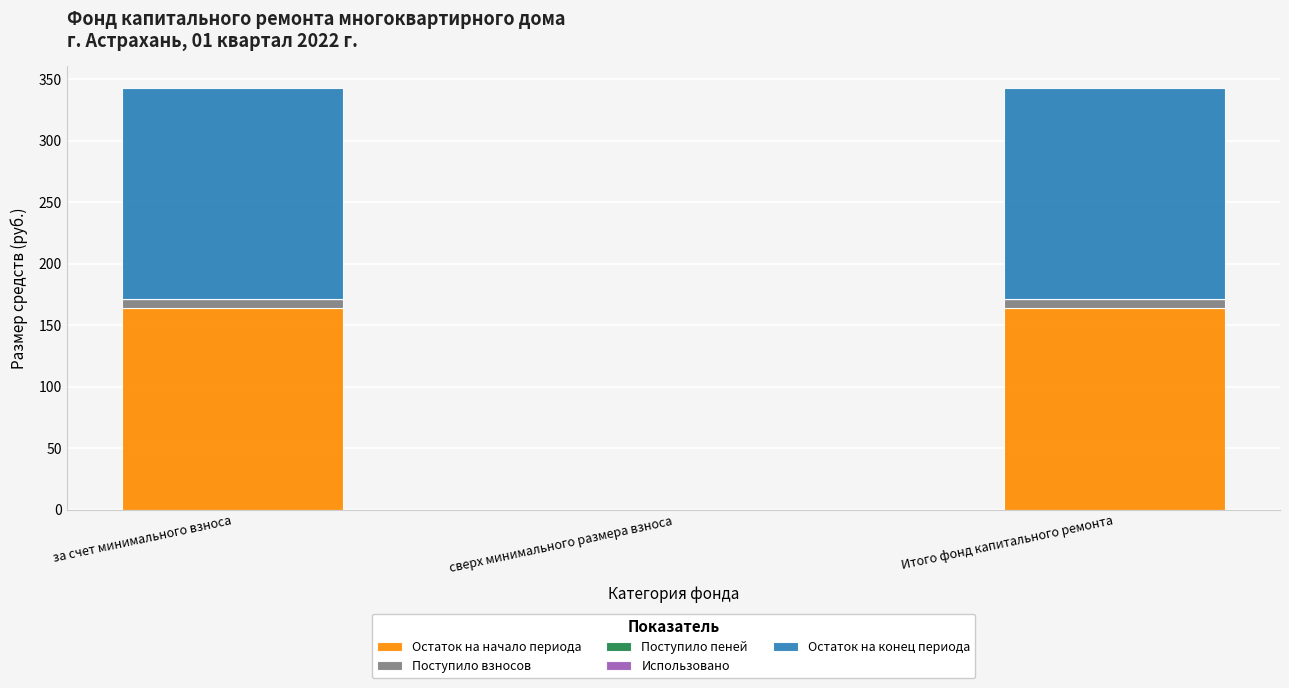

The Остаток на начало периода series shows 163.6 at Итого фонд капитального ремонта. True or false?

True